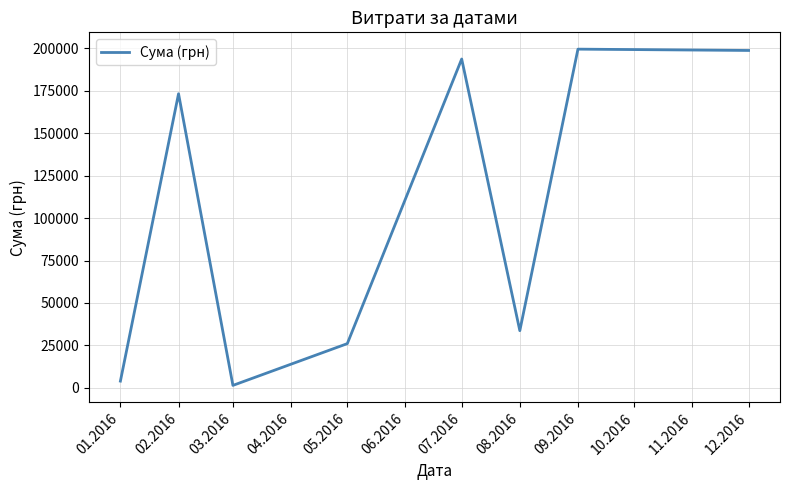

How many values exceed 173273?

4